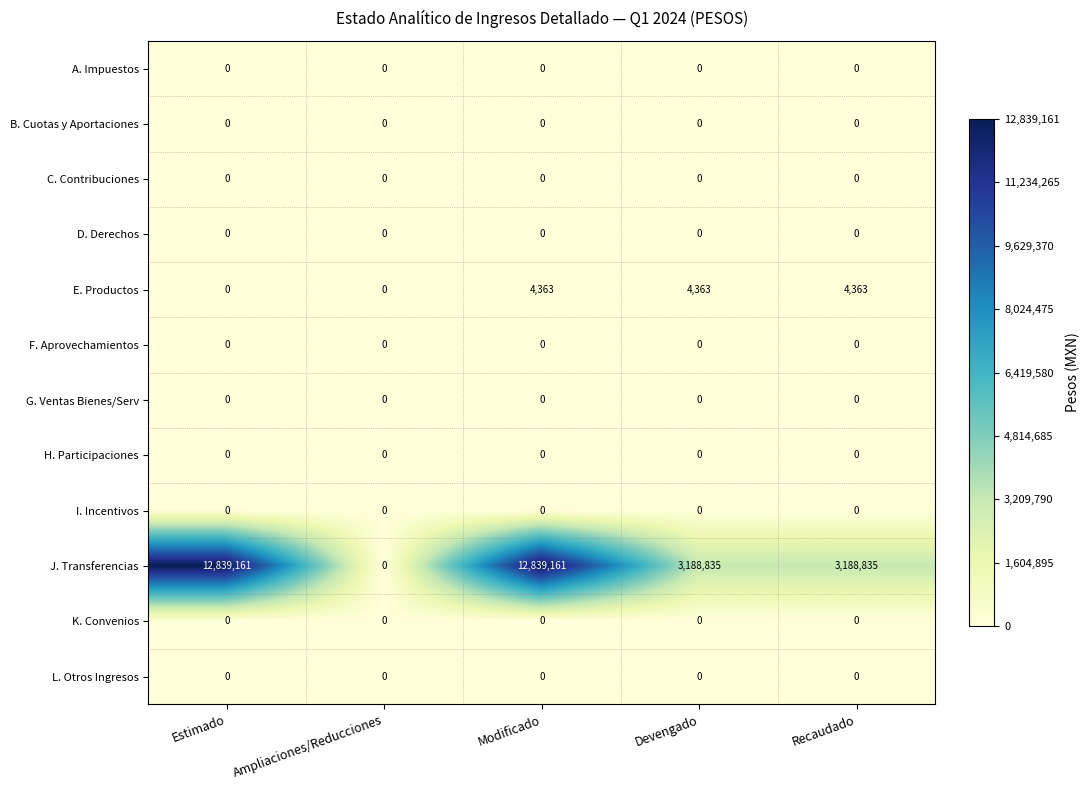

The value of A. Impuestos at Estimado is 0. True or false?

True